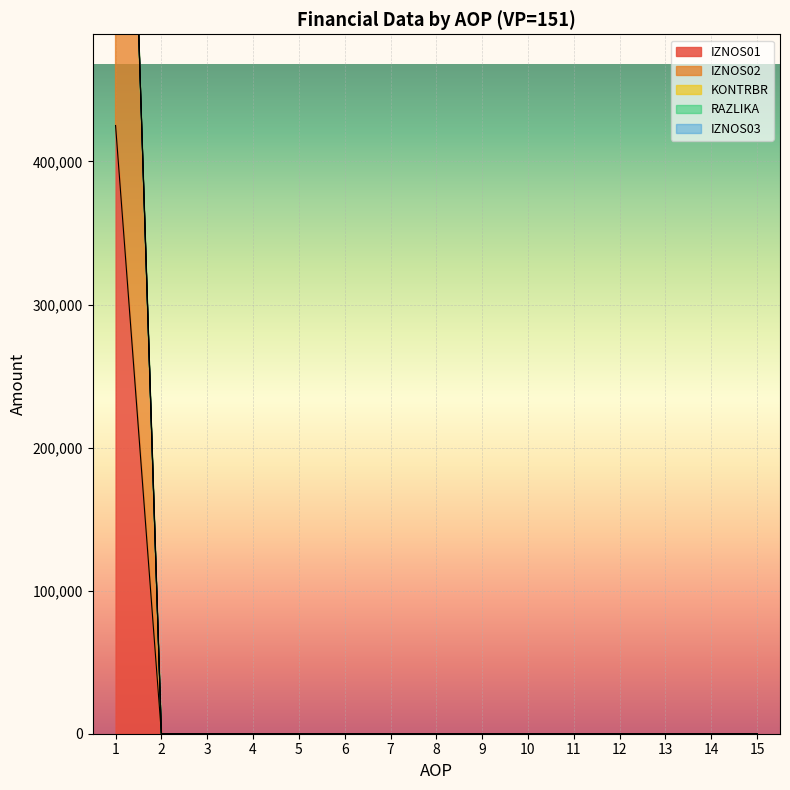

Which has a higher value, 1 or 7?

1